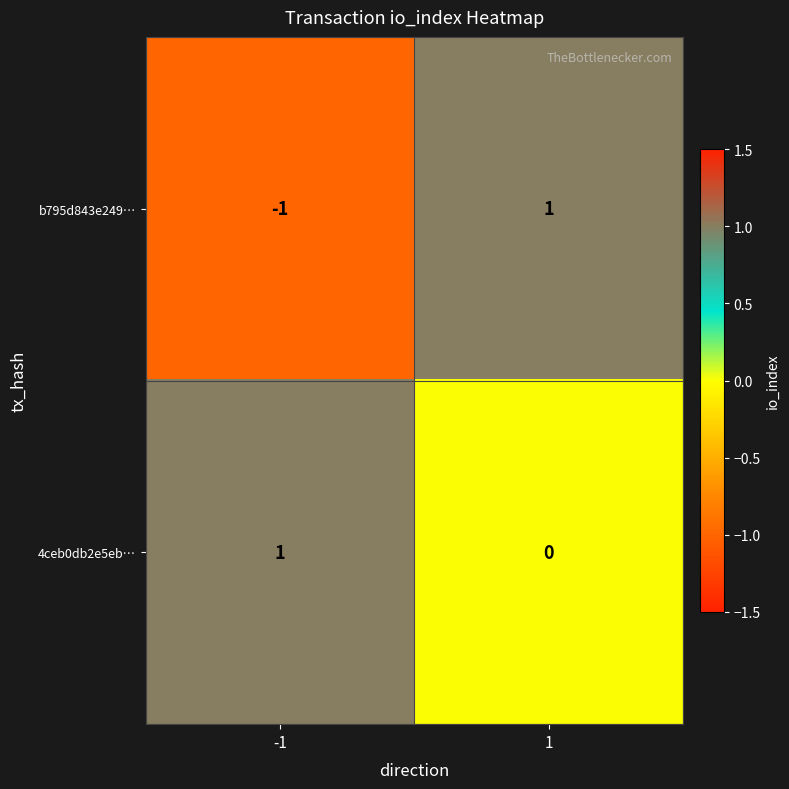

Which series has the largest range (max minus min)?

b795d843e249…